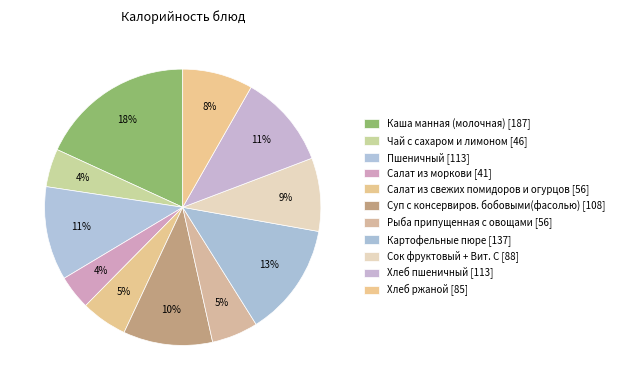

How many slices are in this pie chart?

11